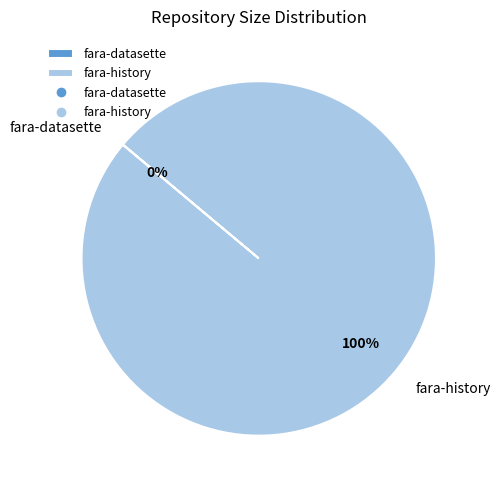

To the nearest percent, what percentage of the pie is fara-history?

100%